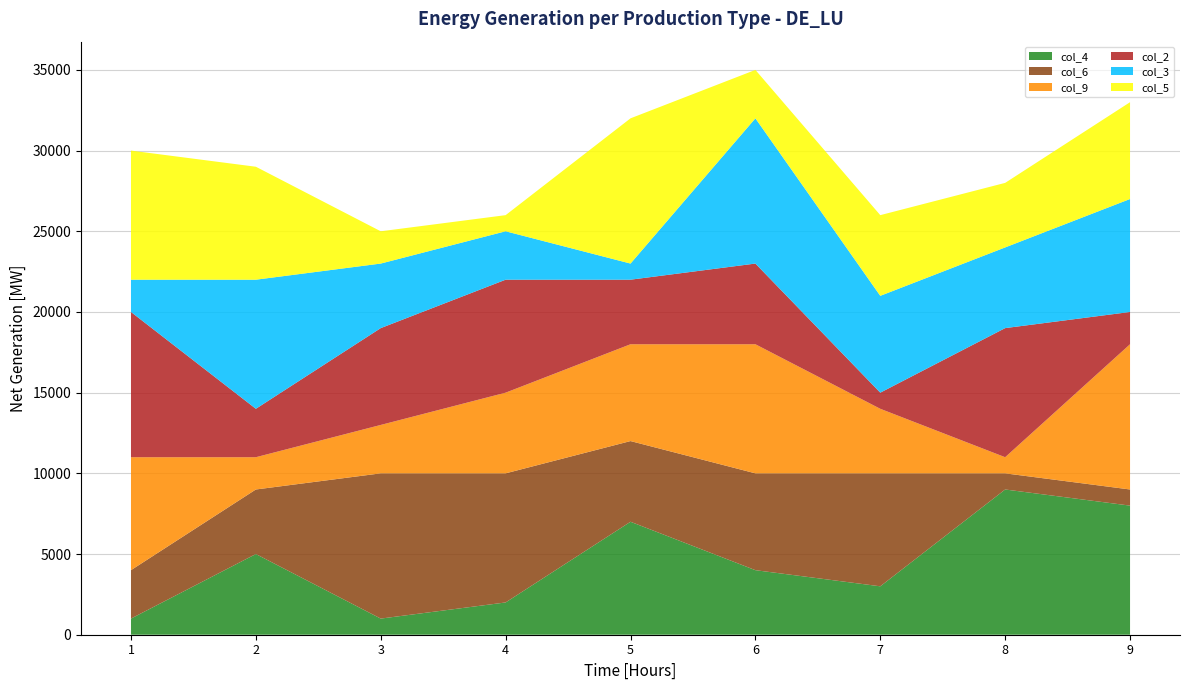

Reading left to right, what are all the values shown in this chart?

col_4: 1=1	2=5	3=1	4=2	5=7	6=4	7=3	8=9	9=8
col_6: 1=3	2=4	3=9	4=8	5=5	6=6	7=7	8=1	9=1
col_9: 1=7	2=2	3=3	4=5	5=6	6=8	7=4	8=1	9=9
col_2: 1=9	2=3	3=6	4=7	5=4	6=5	7=1	8=8	9=2
col_3: 1=2	2=8	3=4	4=3	5=1	6=9	7=6	8=5	9=7
col_5: 1=8	2=7	3=2	4=1	5=9	6=3	7=5	8=4	9=6